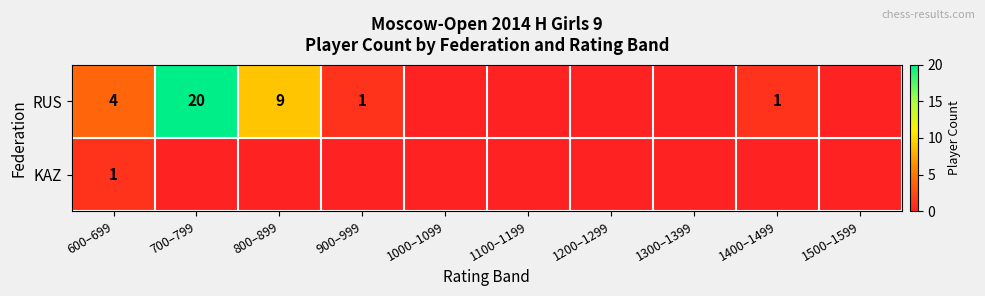

The value of RUS at 800–899 is 9. True or false?

True